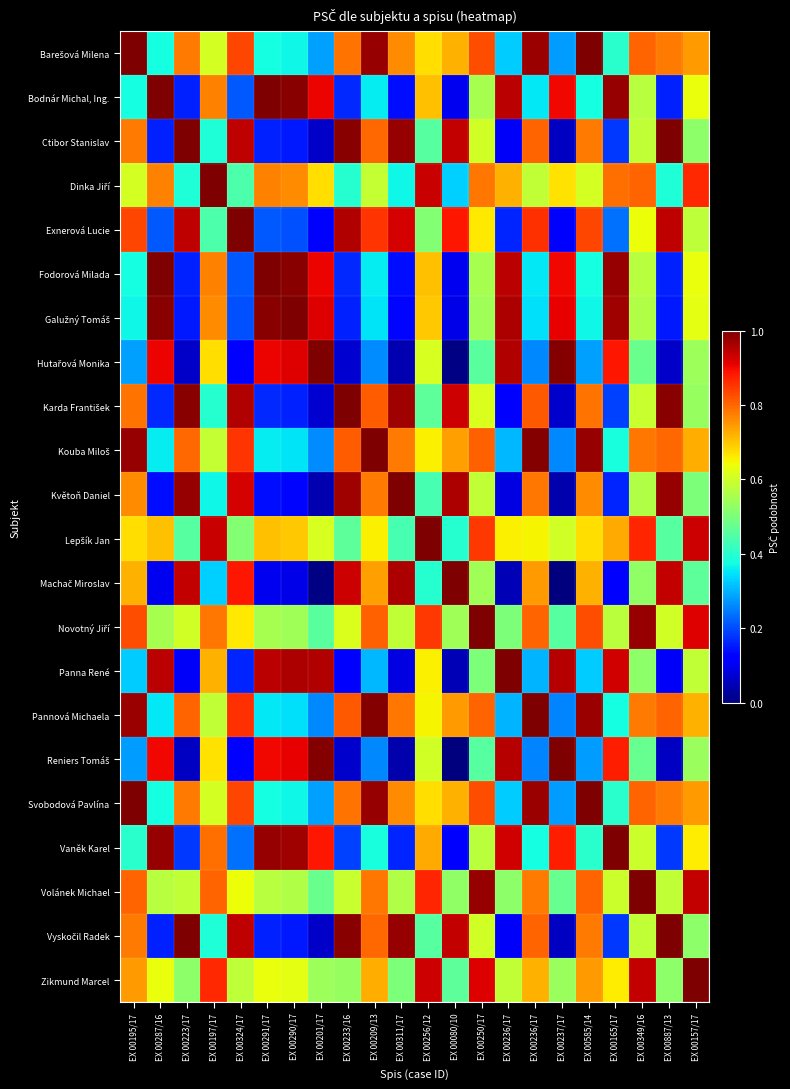

Which has a higher value, EX 00165/17 or EX 00256/12?

EX 00256/12